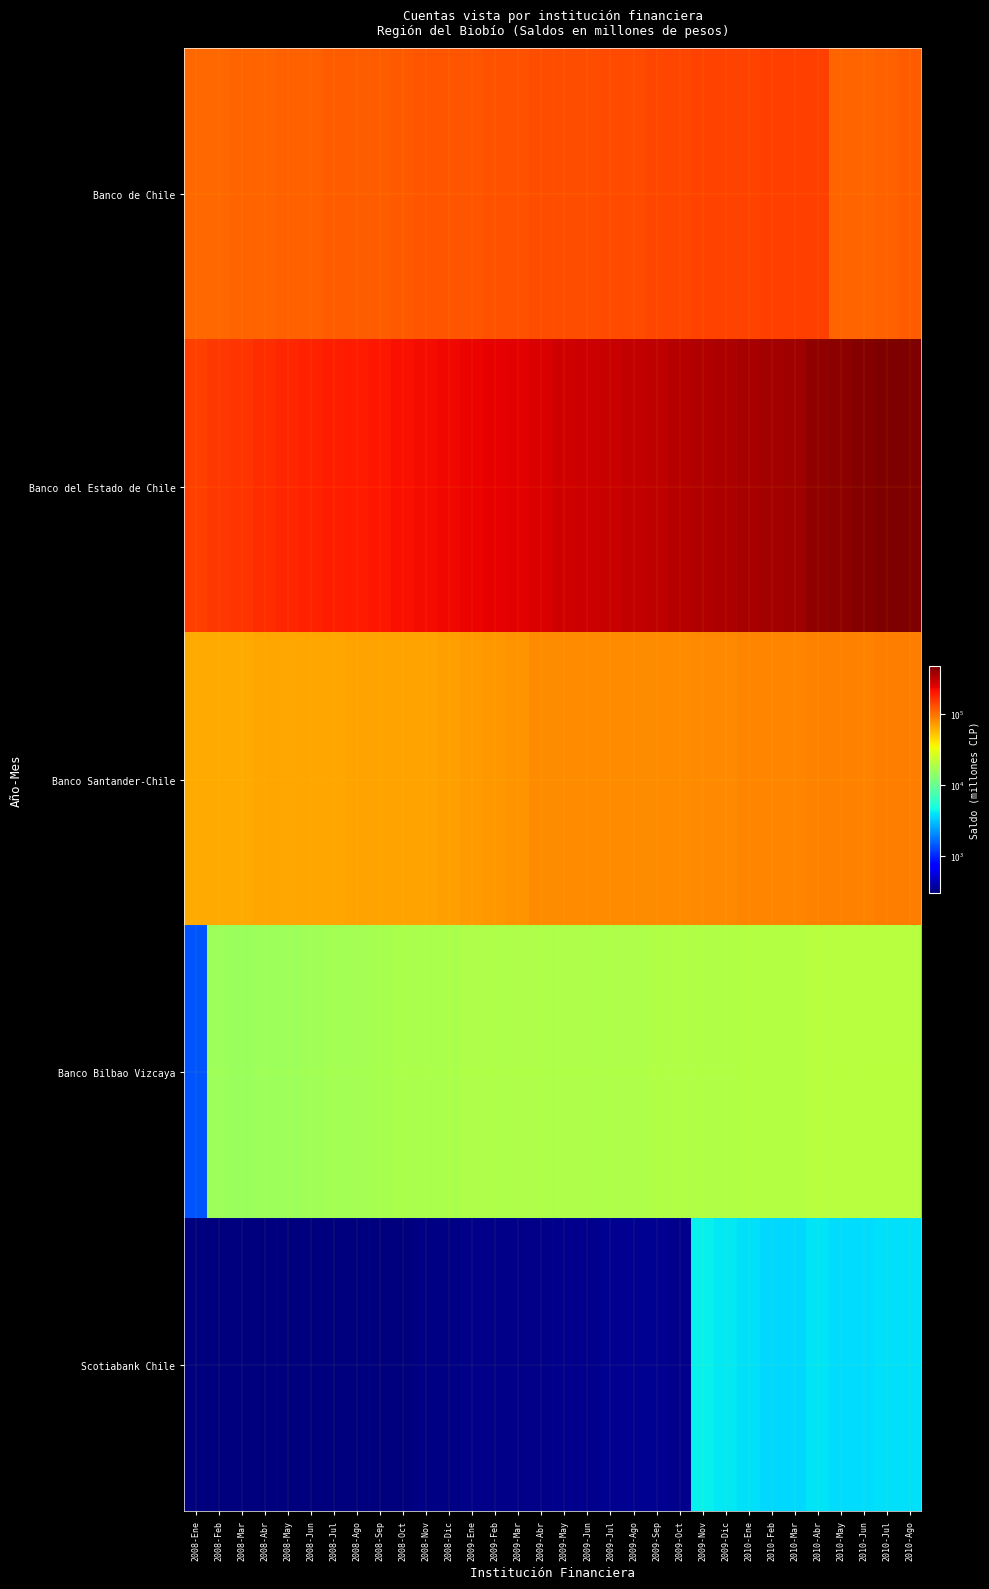

Between 2008-May and 2008-Nov, which is larger?

2008-Nov